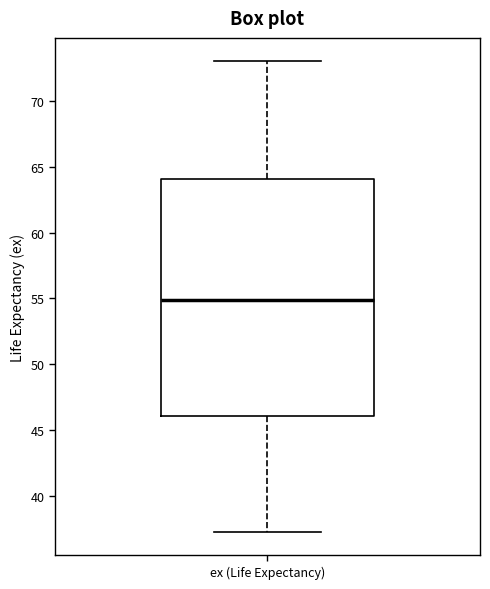

Read this box plot against the y-axis: the position of the median line, the range covered by the box, and the ends of both whiskers. The values are not printed on the chart, so give them approximately, as read against the axis.

median 55, box 46 to 64, whiskers 37 to 73